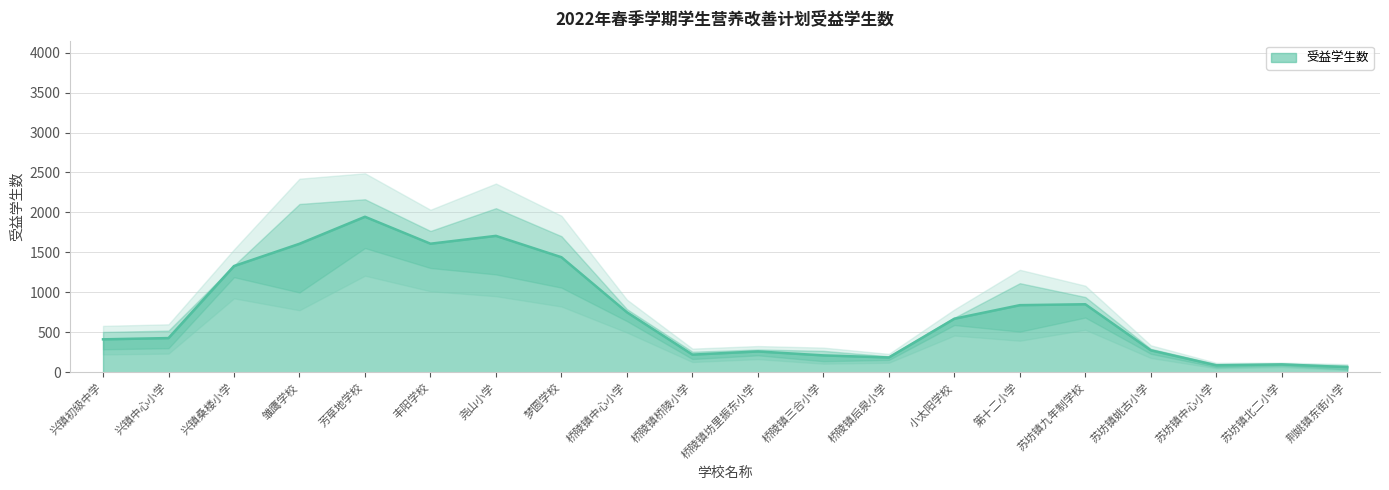

What is the maximum value for 受益学生数?

1946.3